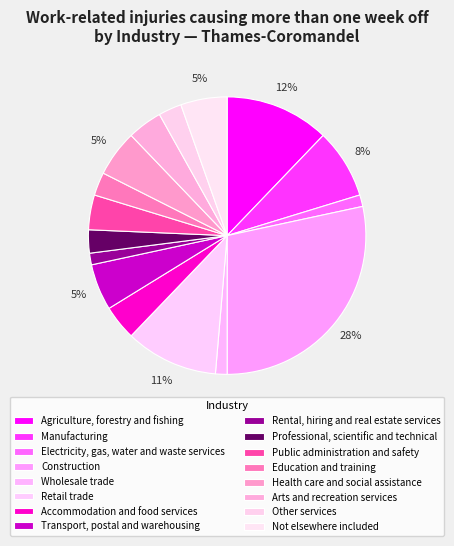

Does any single category account for the majority?

No